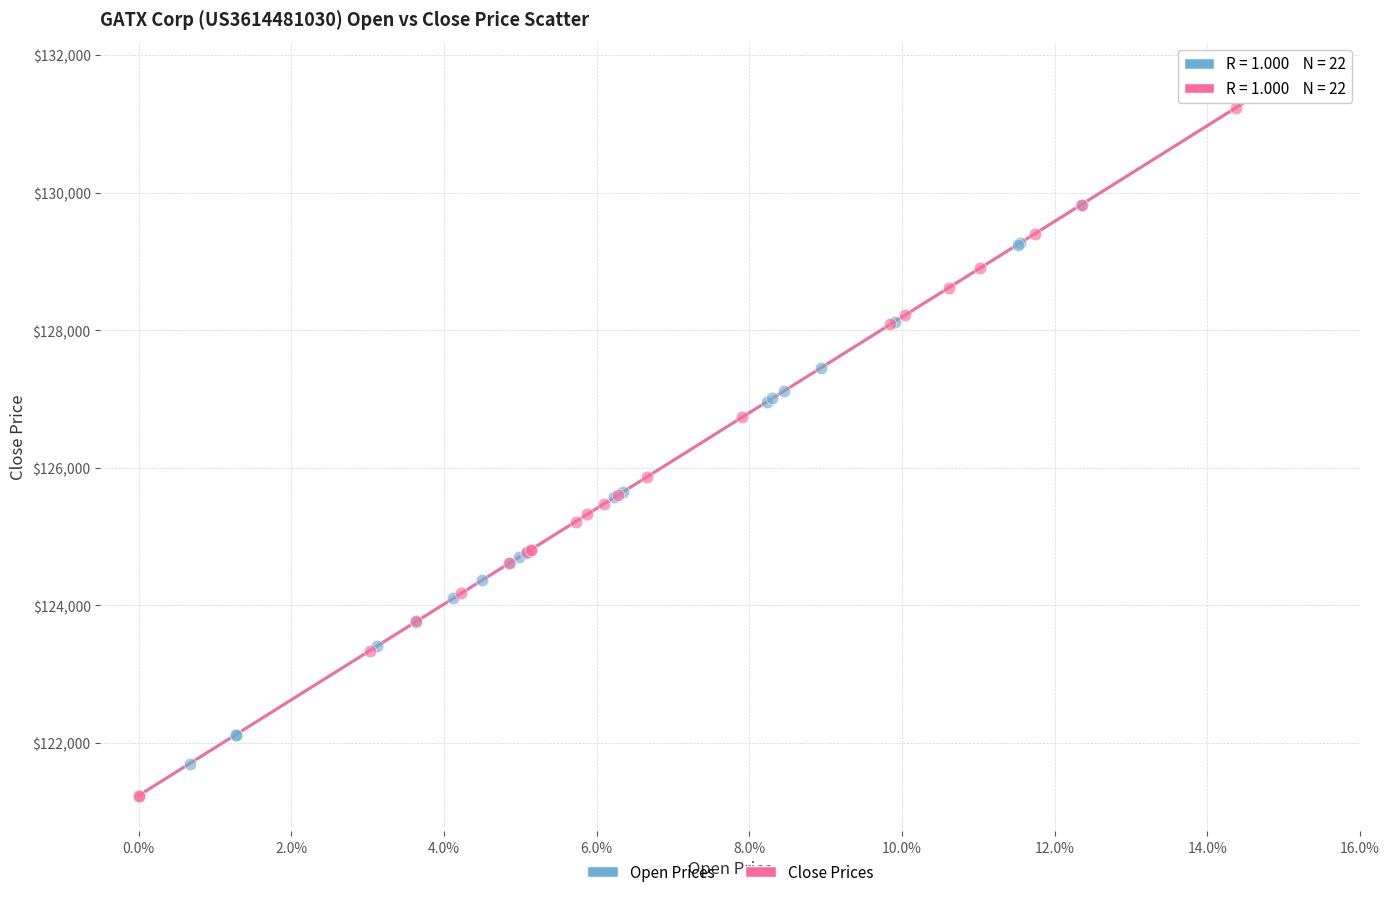

What are all the series names shown in the legend?

Open Prices, Close Prices